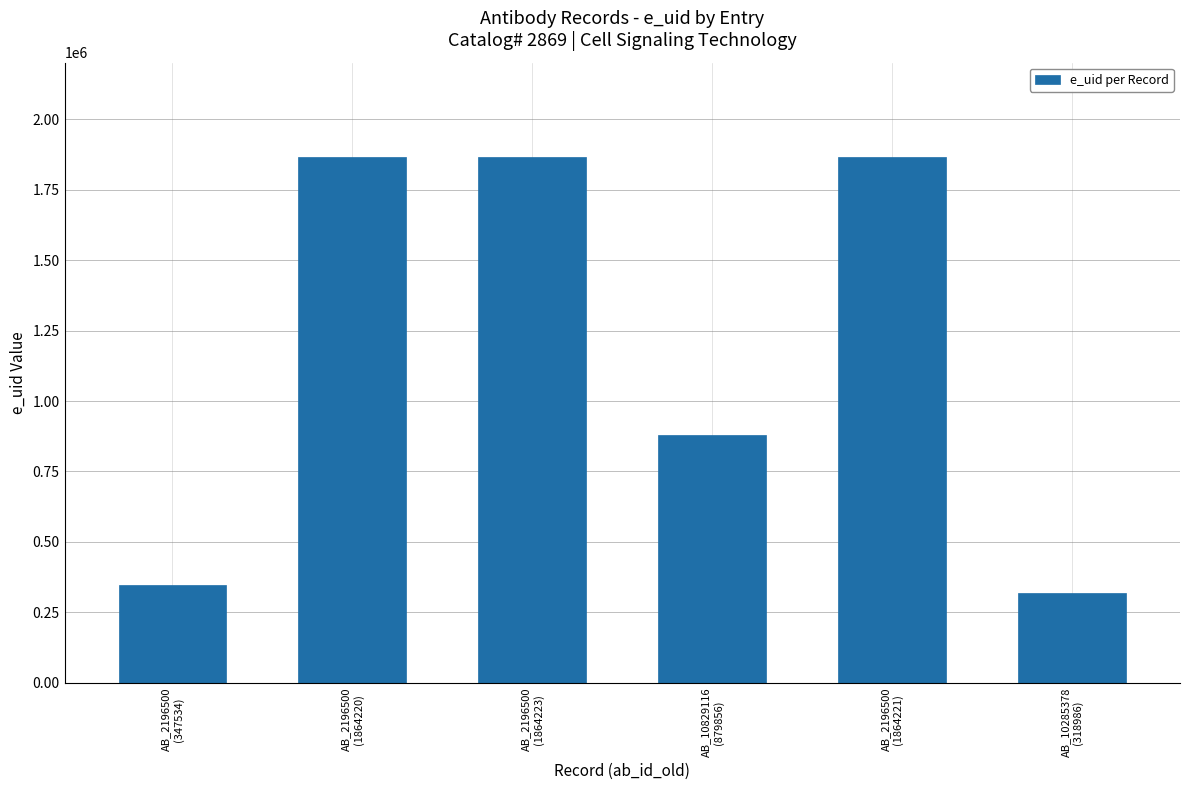

What is the value of the 5th bar from the left?

1864221